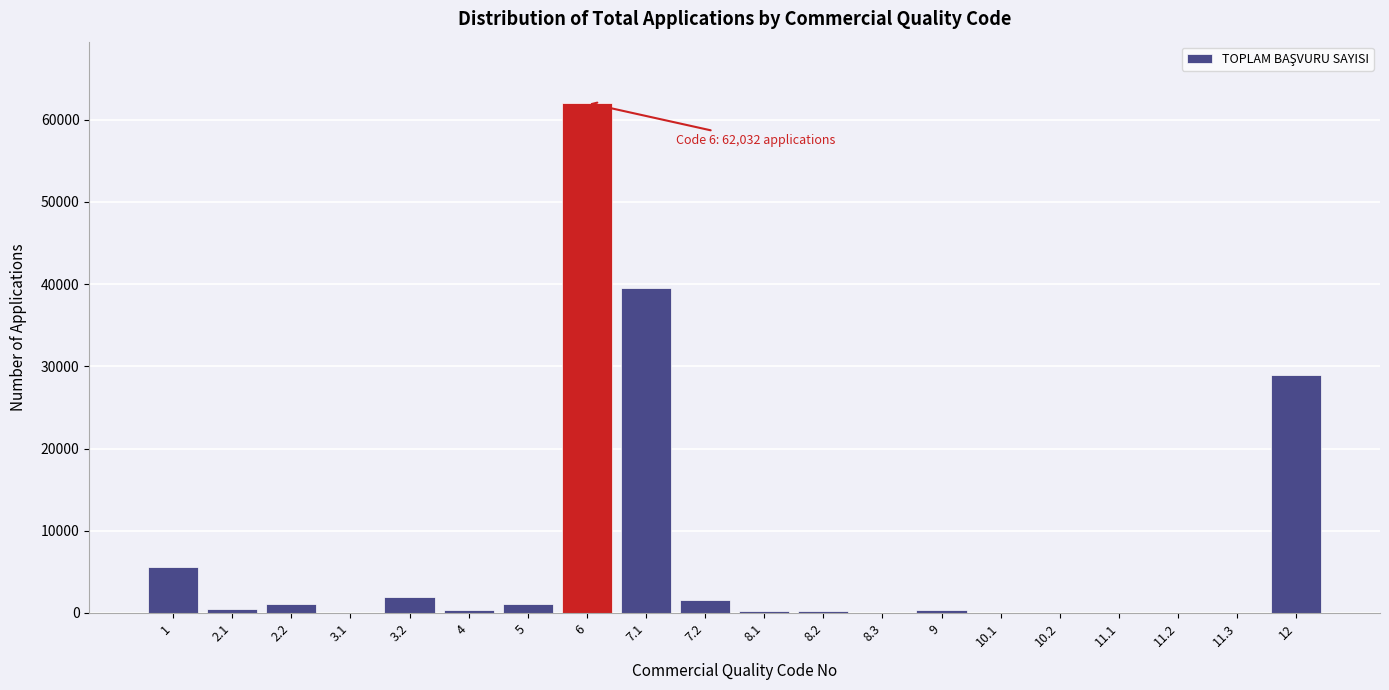

What is the change in value from 8.3 to 12?

+28913